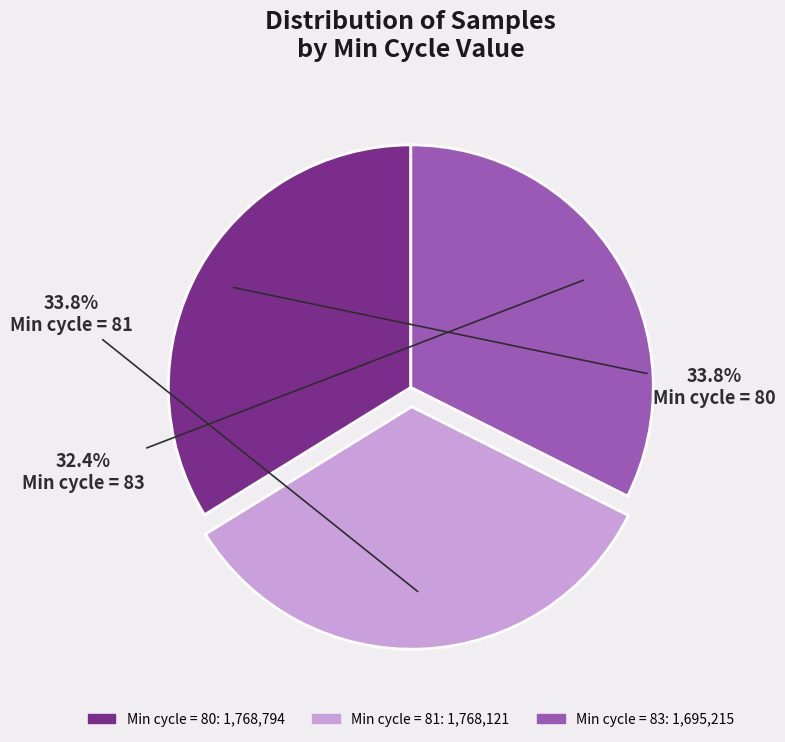

Does any single category account for the majority?

No